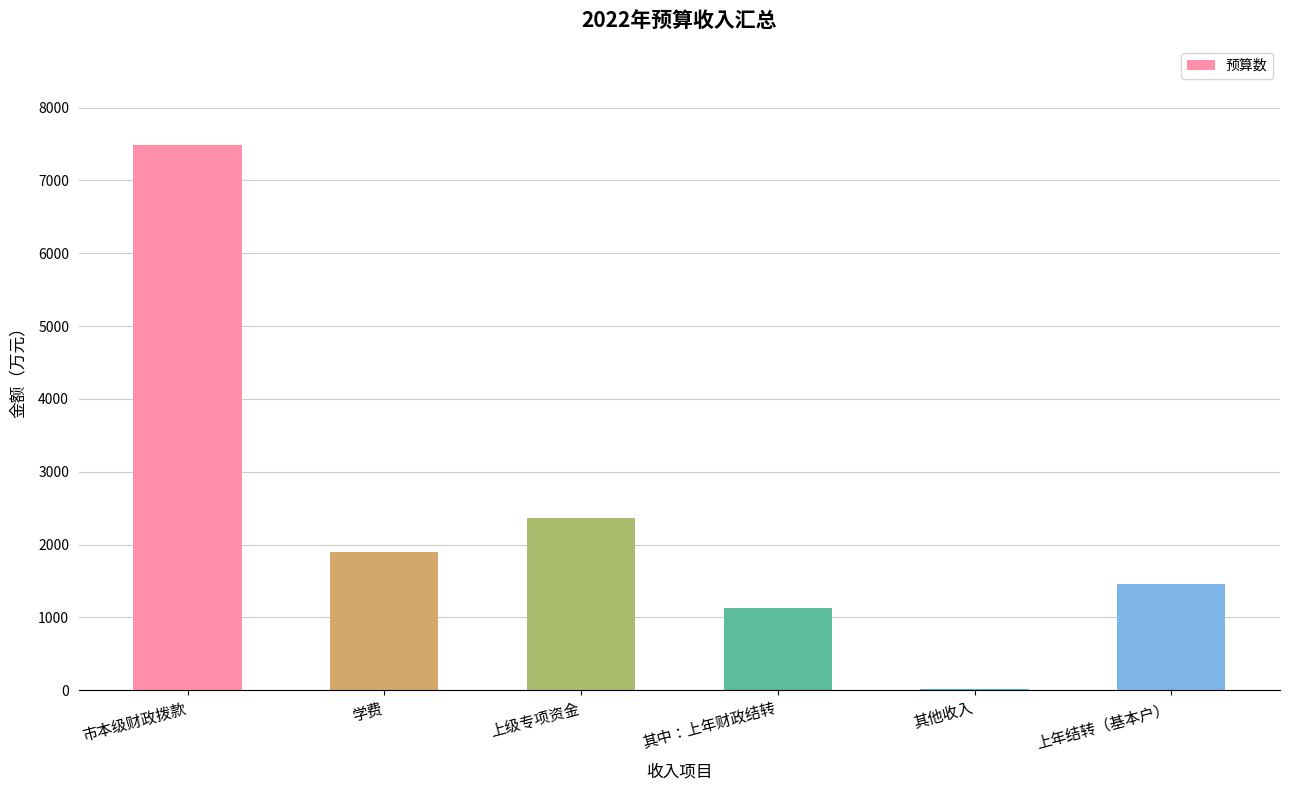

What is the ratio of the value at 市本级财政拨款 to the value at 学费?

4.0